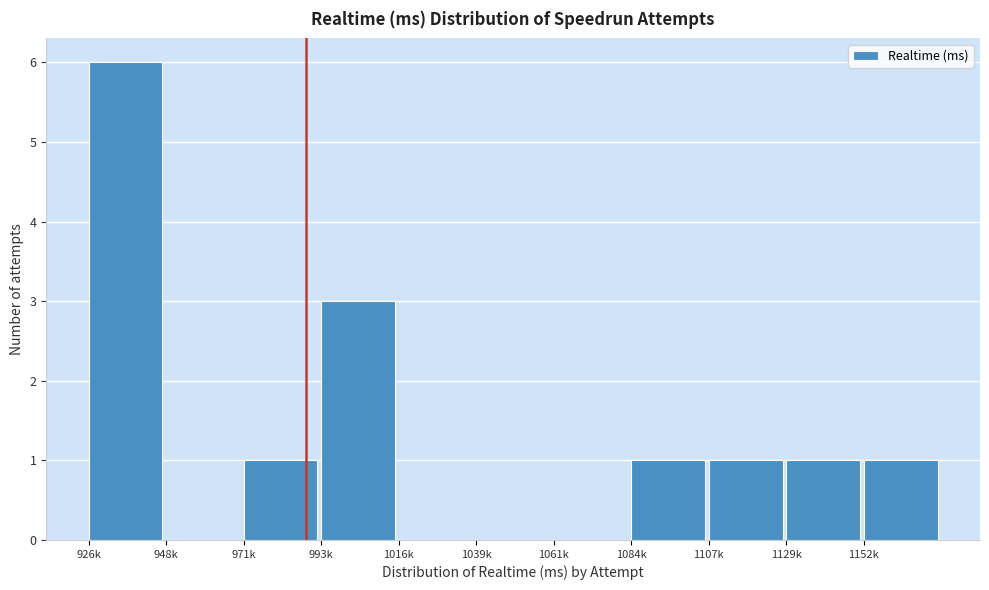

Reading left to right, list all the values displayed in this chart.

926k=6	948k=0	971k=1	993k=3	1016k=0	1039k=0	1061k=0	1084k=1	1107k=1	1129k=1	1152k=1